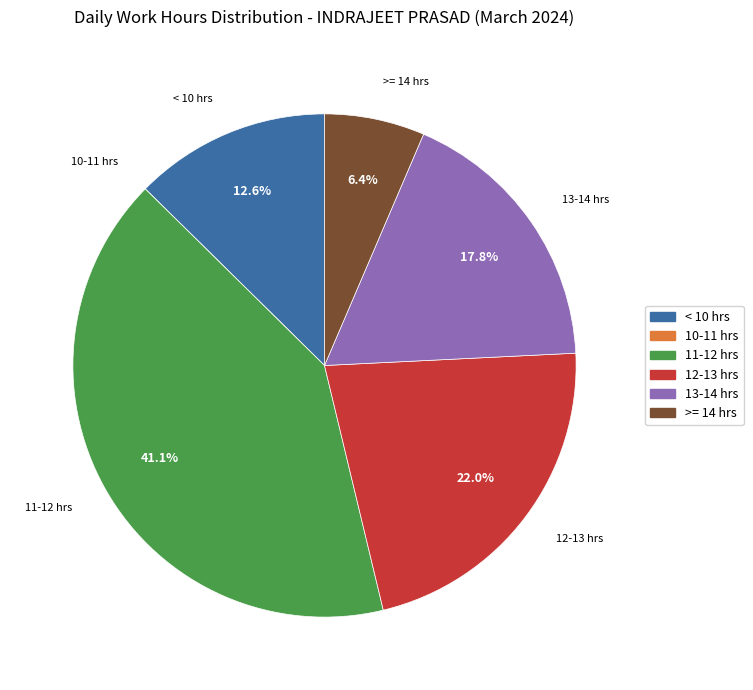

Is there any slice that represents more than half of the pie?

No